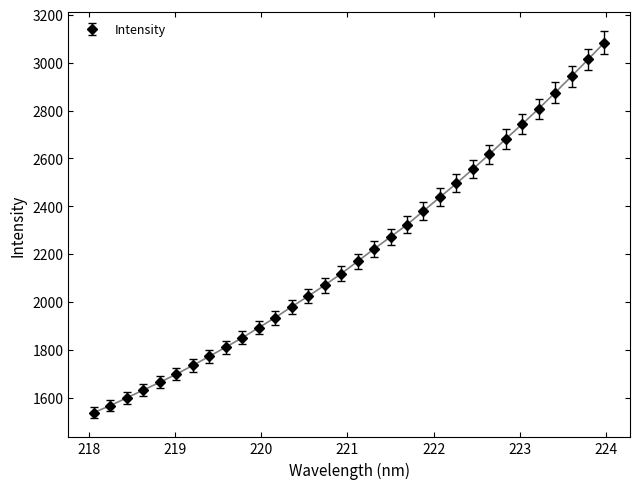

True or false: the data has more than 2 interior local peaks.

False